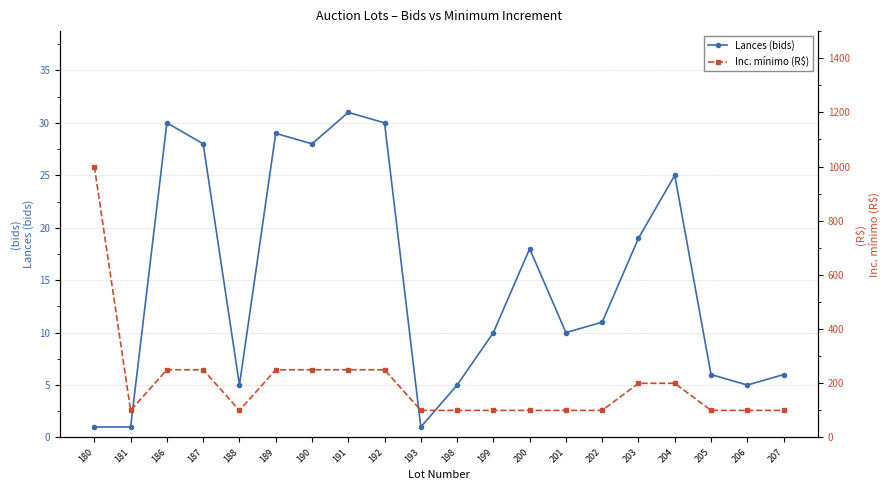

What is the approximate value of Lances (bids) at 205, to the nearest 10?

10